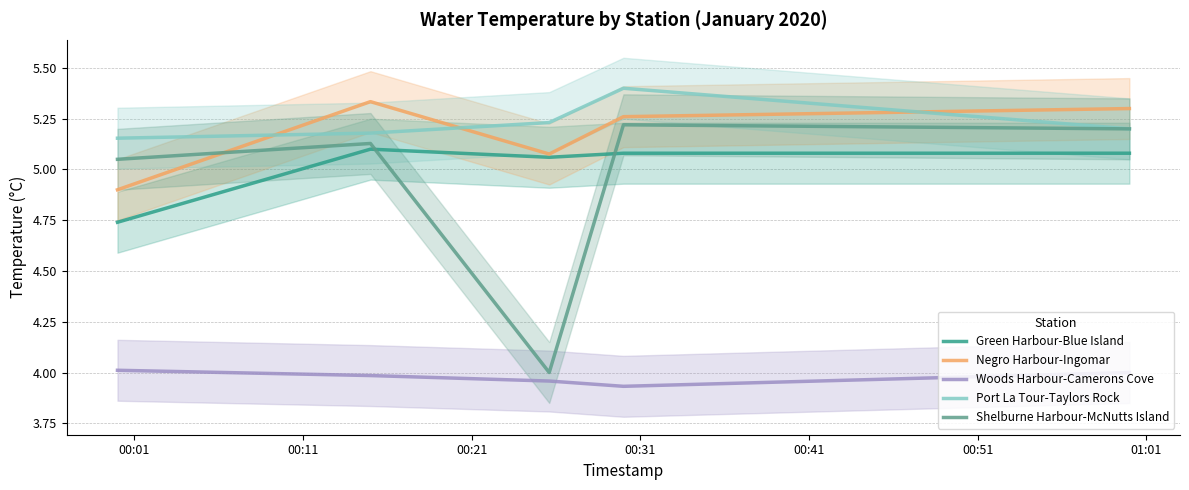

True or false: Shelburne Harbour-McNutts Island and Woods Harbour-Camerons Cove cross at least once.

False